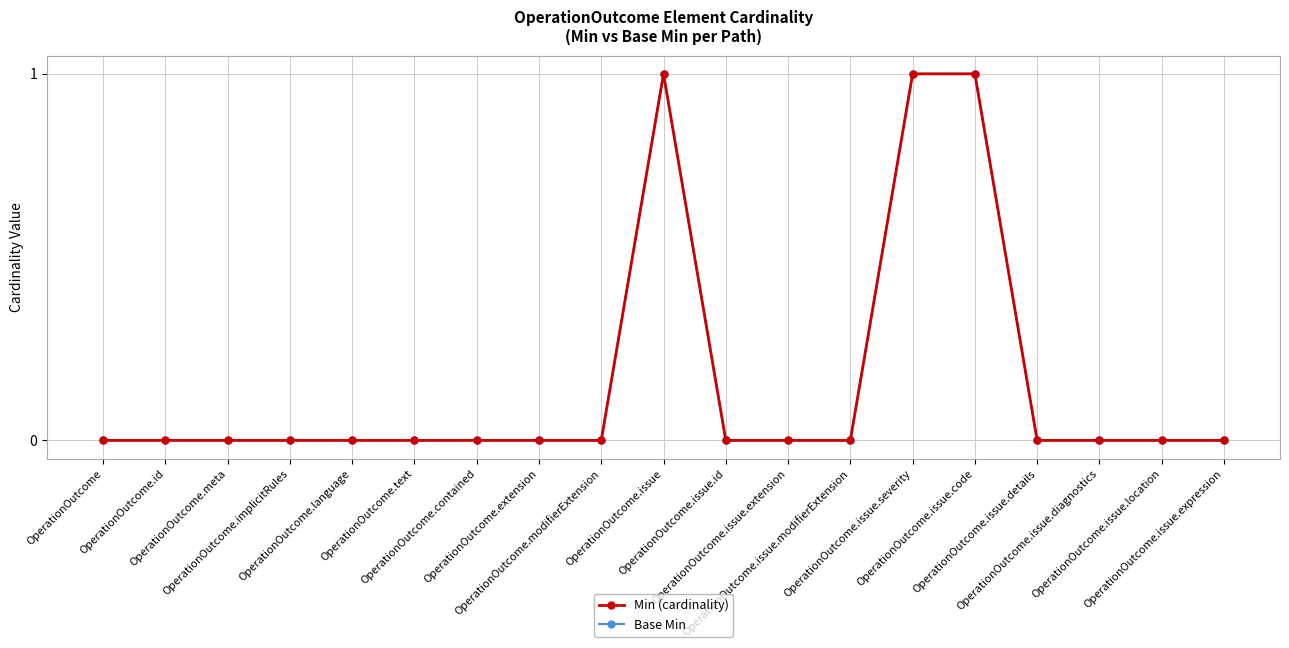

Is this an area chart (filled region under the line)?

No